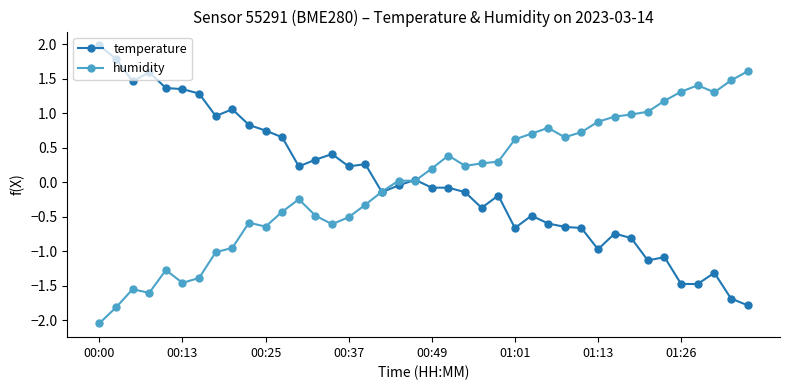

List the series in order of their peak value, lowest first.

humidity, temperature